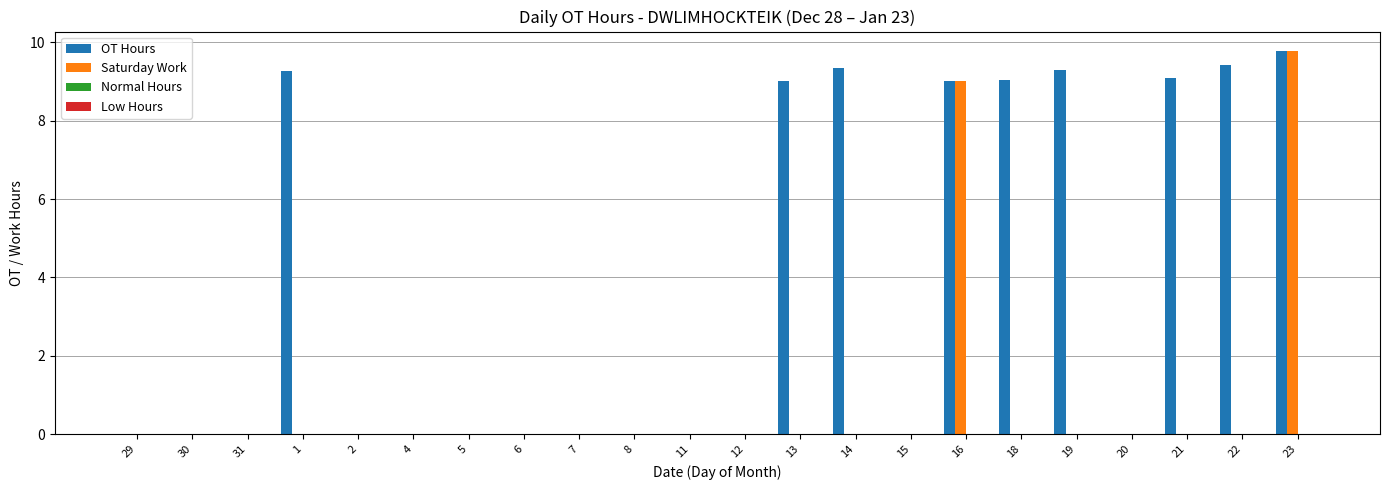

Is it true that Saturday Work equals 3.3 at 23?

False